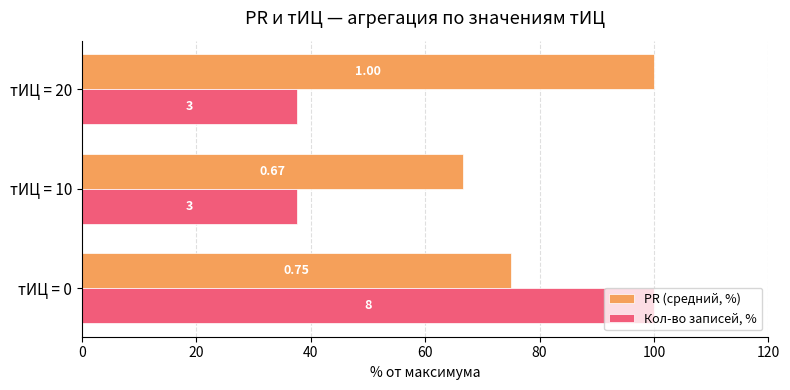

What is the average value of the Кол-во записей, % series?

58.3